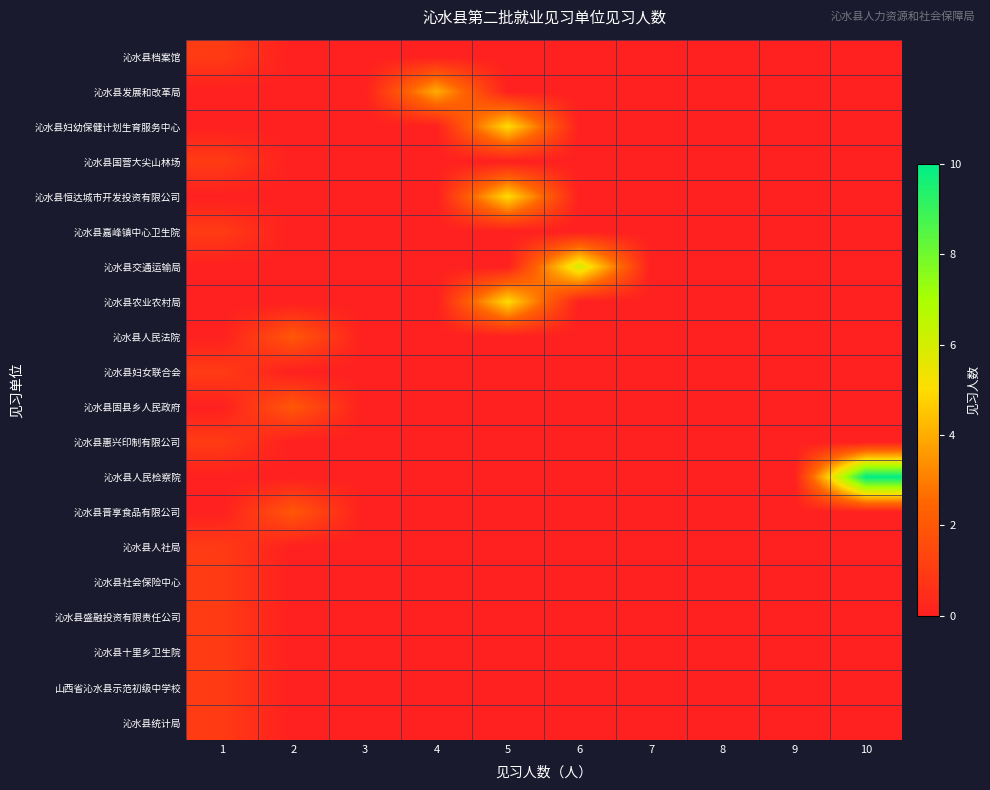

Which has a higher value, 9 or 3?

9